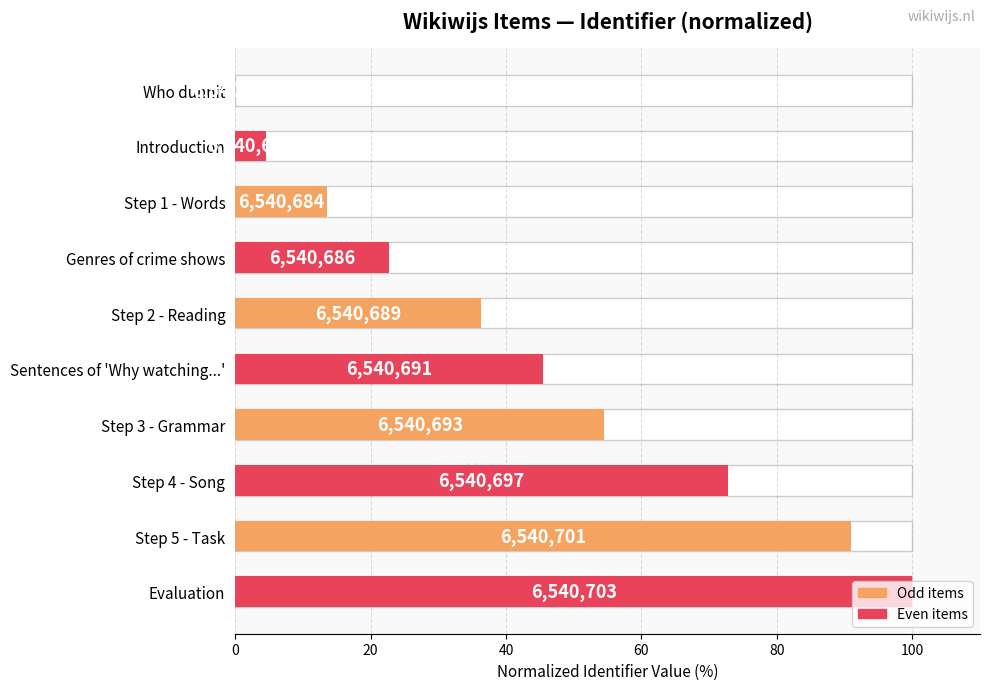

Reading right to left, what are all the values shown in this chart?

100.0	90.9	72.7	54.5	45.5	36.4	22.7	13.6	4.5	0.0